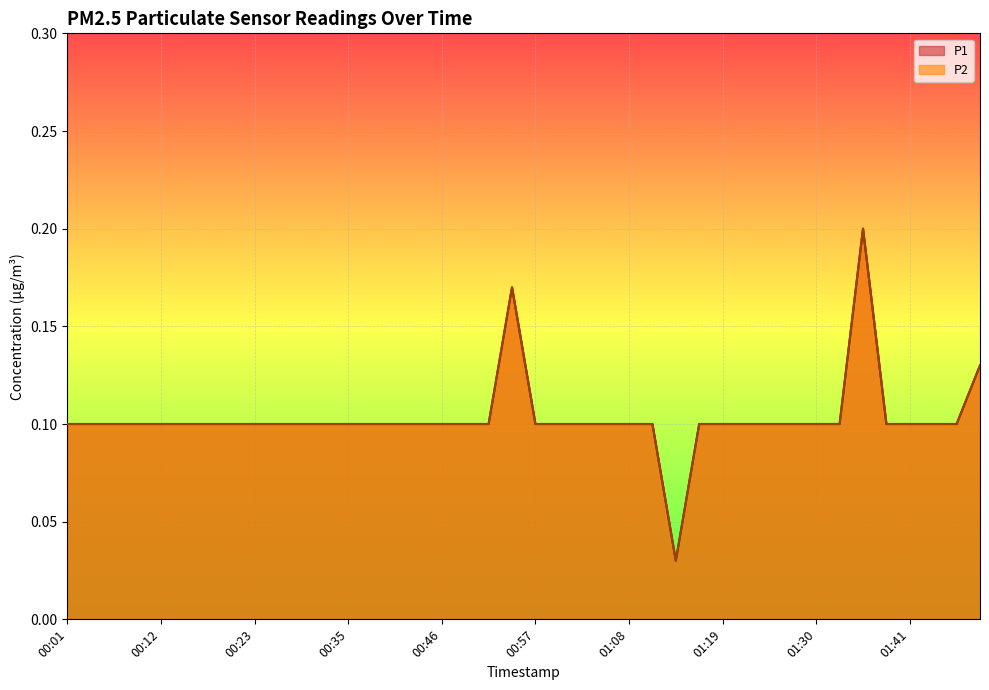

What is the average value of the P1 series?

0.1